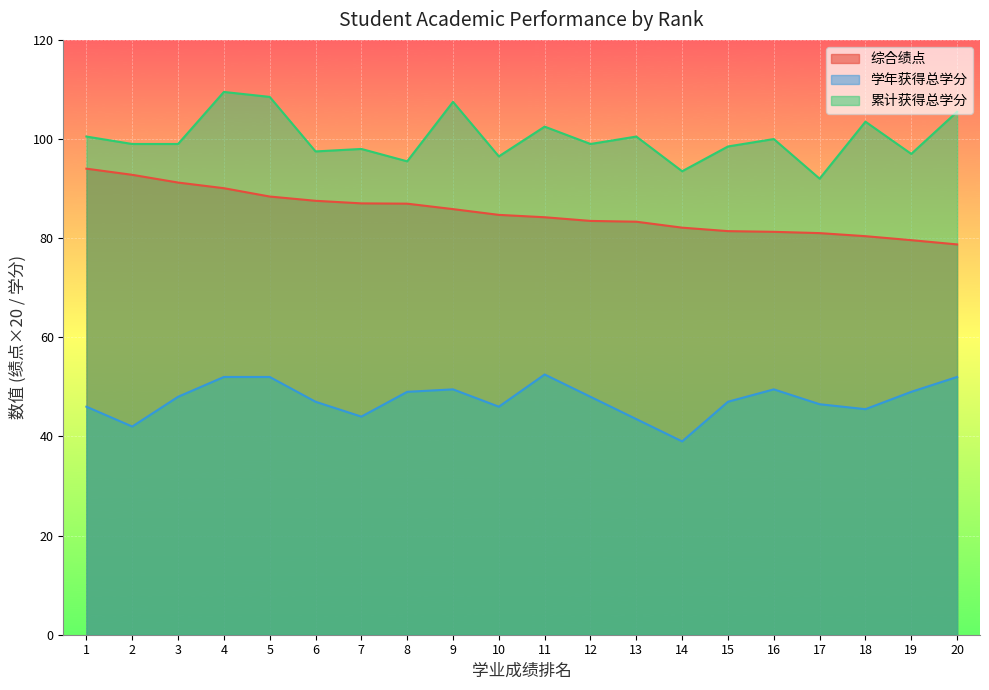

What is the smallest value displayed?

39.0